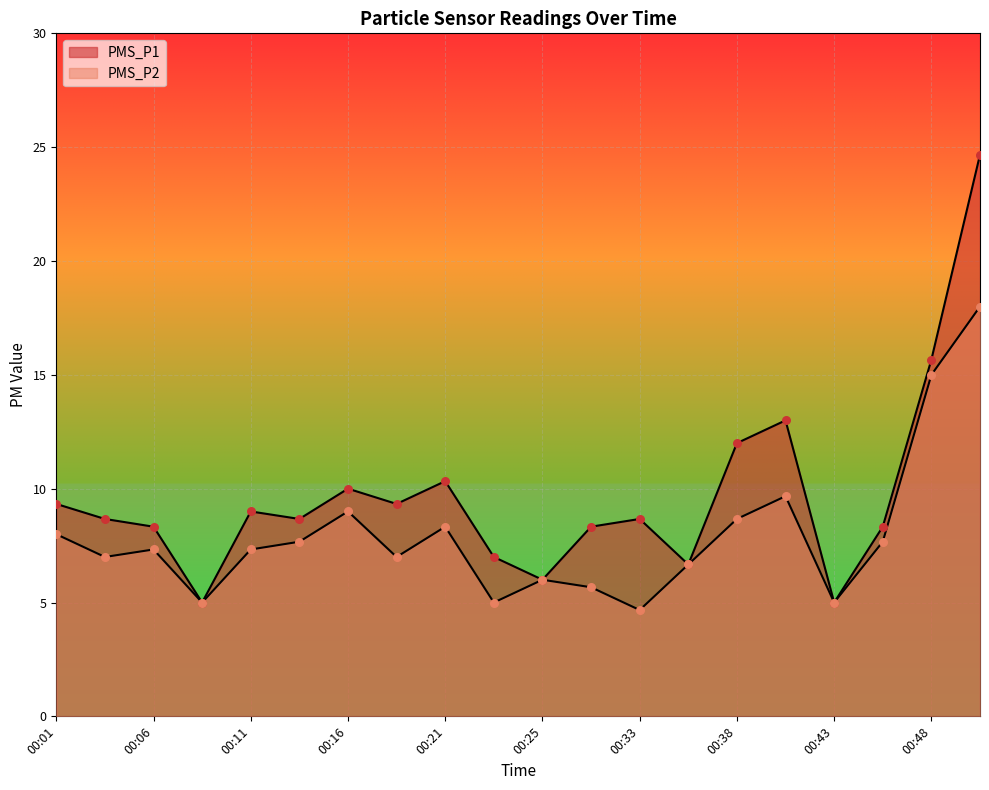

Which series contains the lowest Y value?

PMS_P2